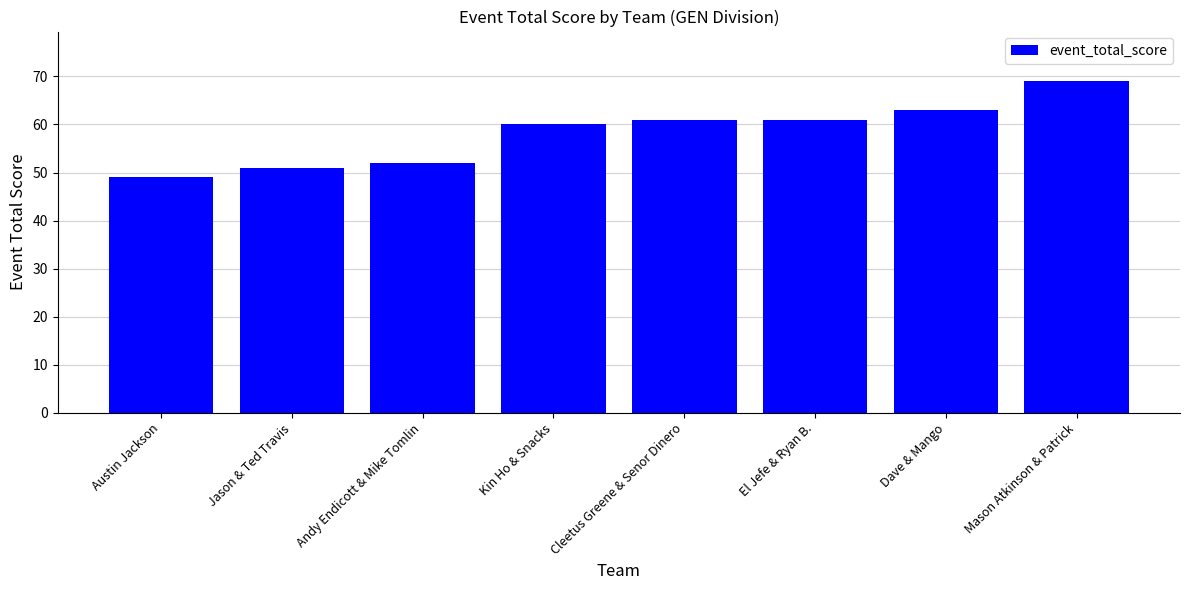

What is the sum of the values at El Jefe & Ryan B. and Dave & Mango?

124